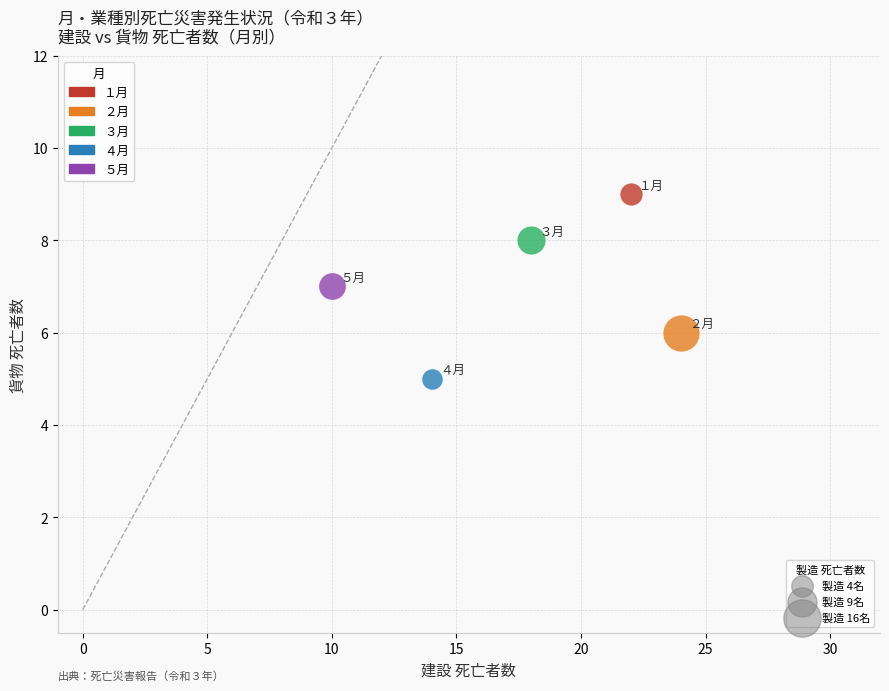

Which series contains the highest Y value?

１月